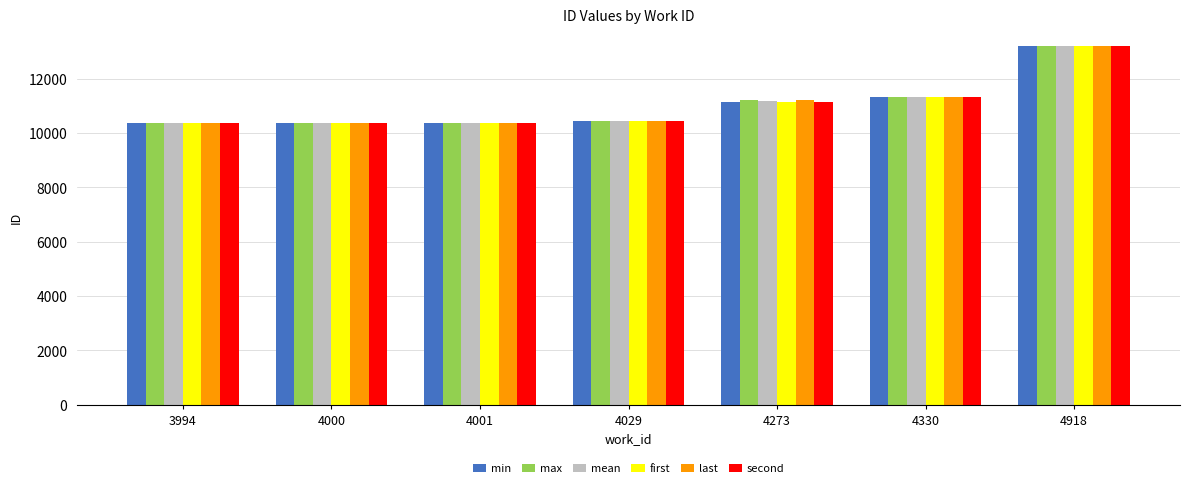

How many bars are there in each group?

6